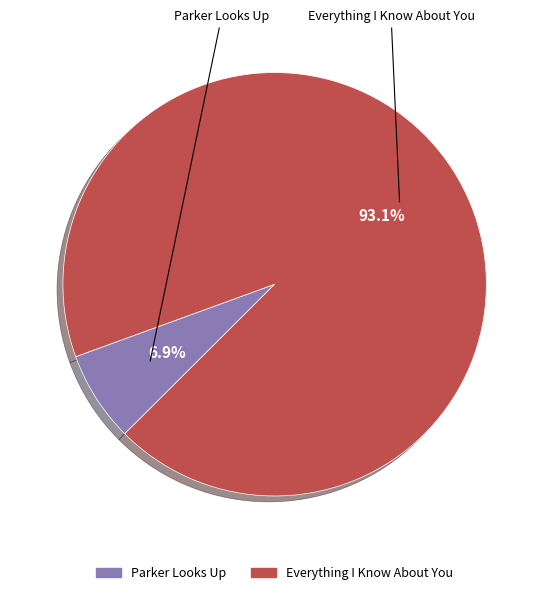

Which slice represents more than half of the pie?

Everything I Know About You